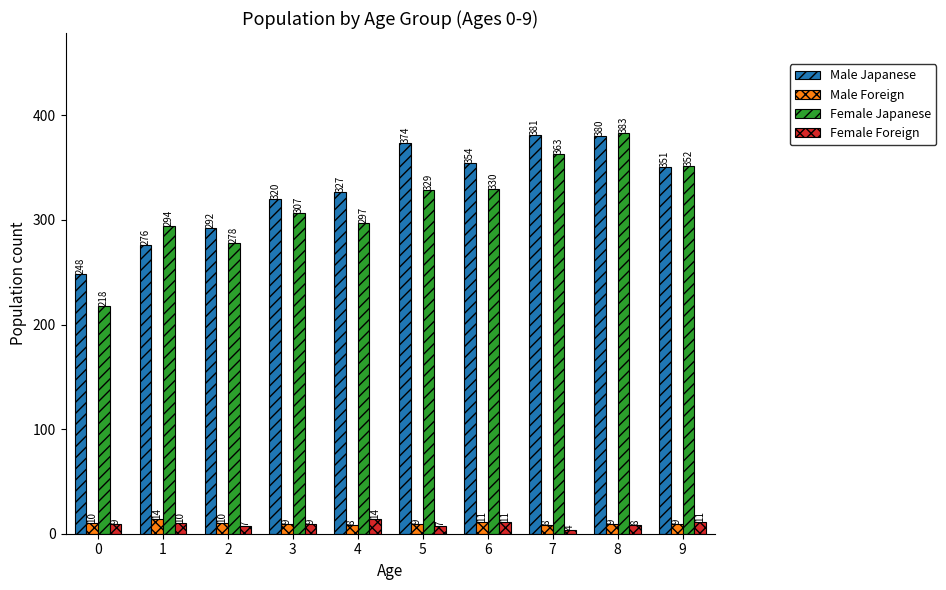

Reading left to right, extract all data points from this chart.

Male Japanese: 0=248	1=276	2=292	3=320	4=327	5=374	6=354	7=381	8=380	9=351
Male Foreign: 0=10	1=14	2=10	3=9	4=8	5=9	6=11	7=8	8=9	9=9
Female Japanese: 0=218	1=294	2=278	3=307	4=297	5=329	6=330	7=363	8=383	9=352
Female Foreign: 0=9	1=10	2=7	3=9	4=14	5=7	6=11	7=4	8=8	9=11